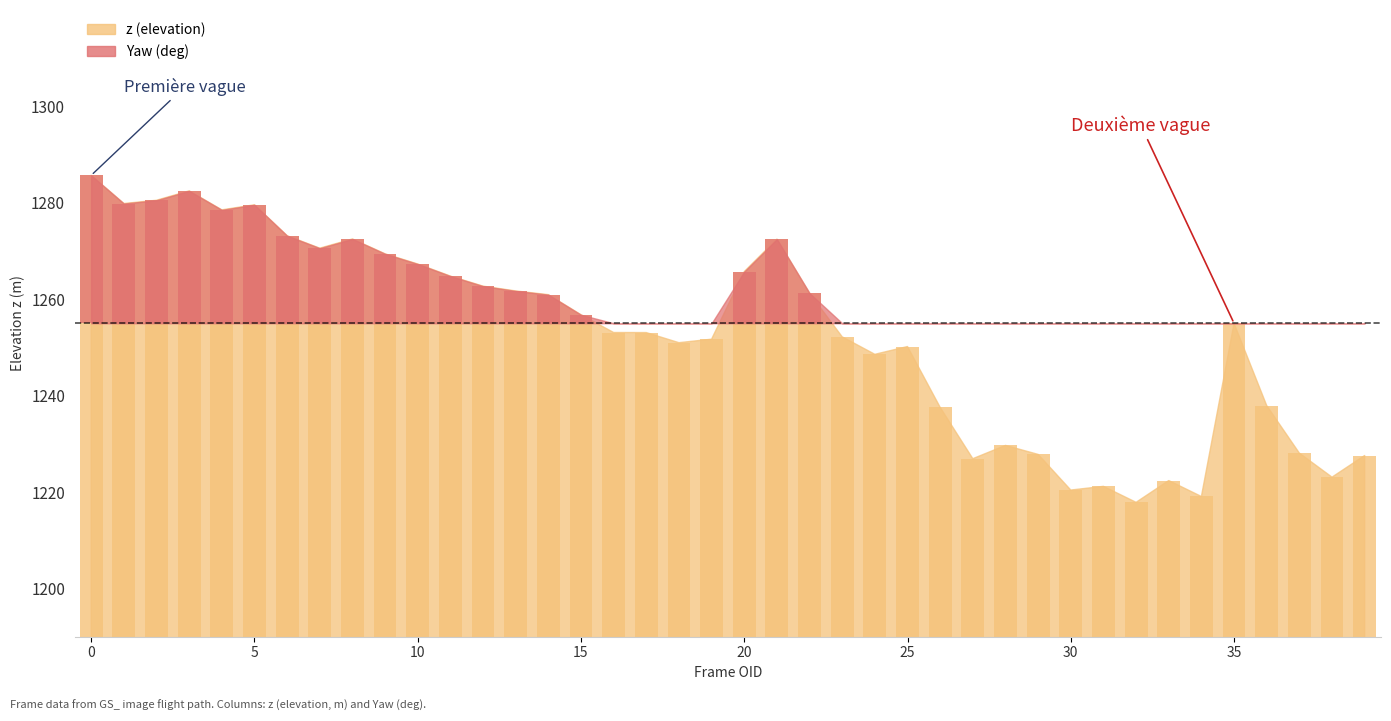

List the labels in order of value, smallest first.

32, 34, 30, 31, 33, 38, 27, 39, 29, 37, 28, 26, 36, 24, 25, 18, 19, 23, 17, 16, 35, 15, 14, 22, 13, 12, 11, 20, 10, 9, 7, 21, 8, 6, 4, 5, 1, 2, 3, 0